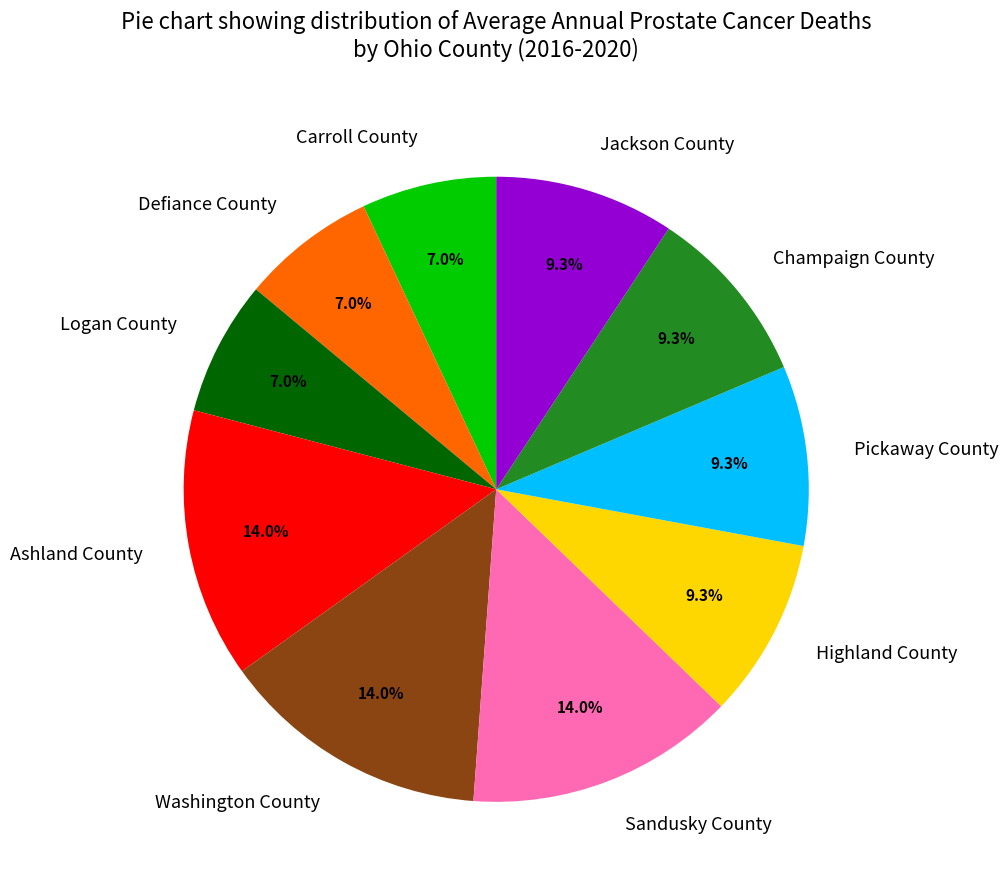

Is it true that Highland County is 9% of the pie?

True